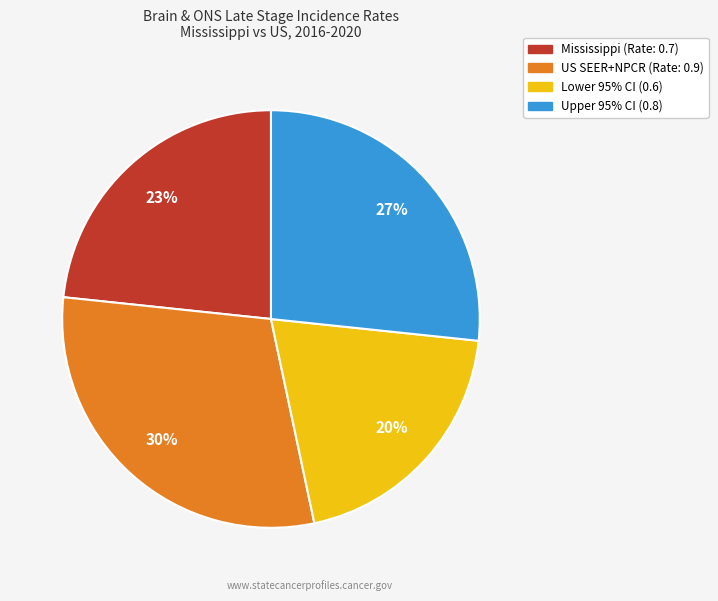

Rank the categories by value from highest to lowest.

US SEER+NPCR (Rate: 0.9), Upper 95% CI (0.8), Mississippi (Rate: 0.7), Lower 95% CI (0.6)